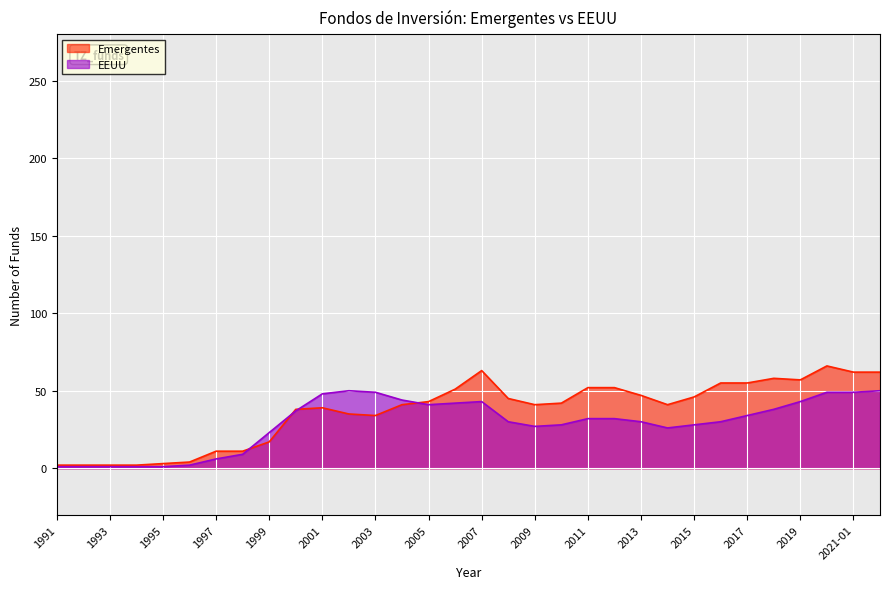

What is the label of the 4th point from the left?

1994